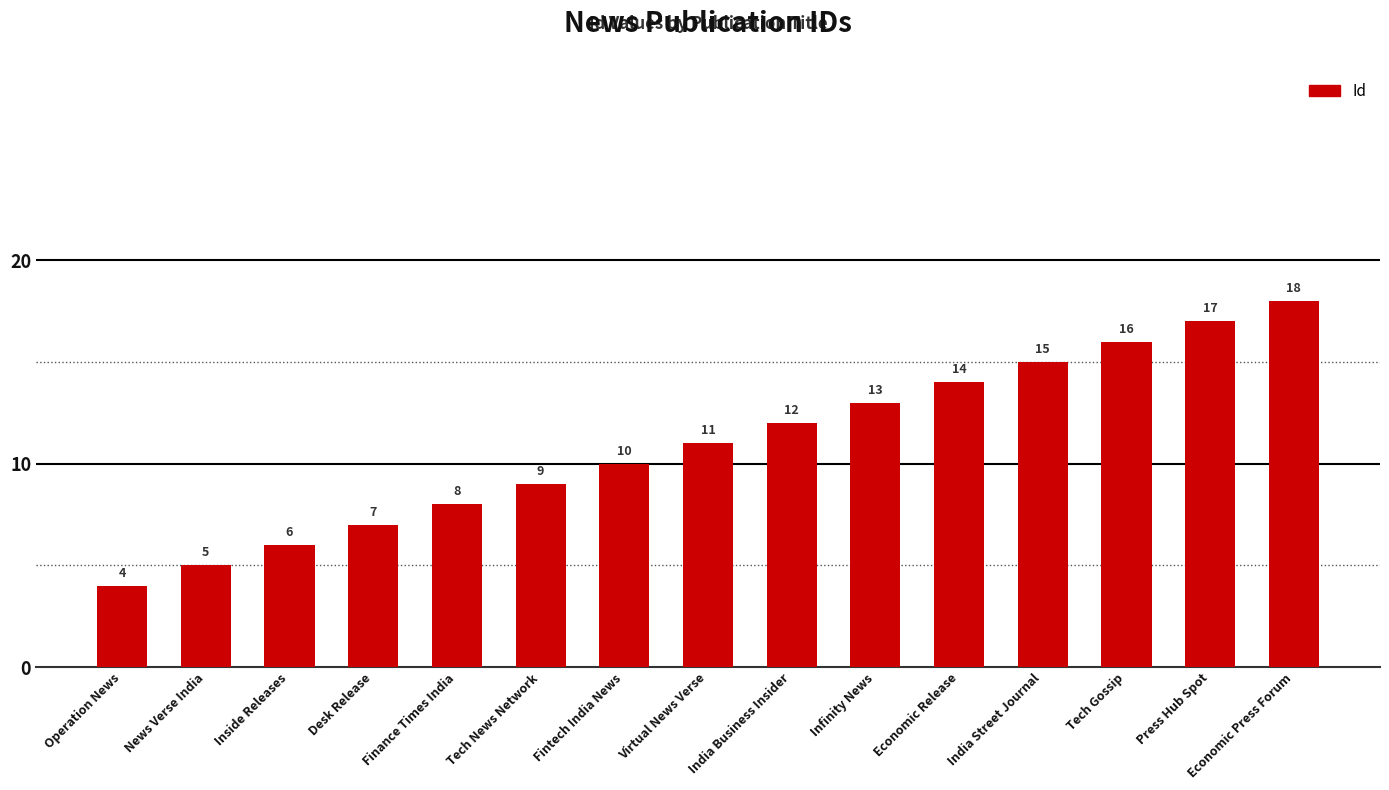

What is the ratio of the value at Tech News Network to the value at Fintech India News?

0.9